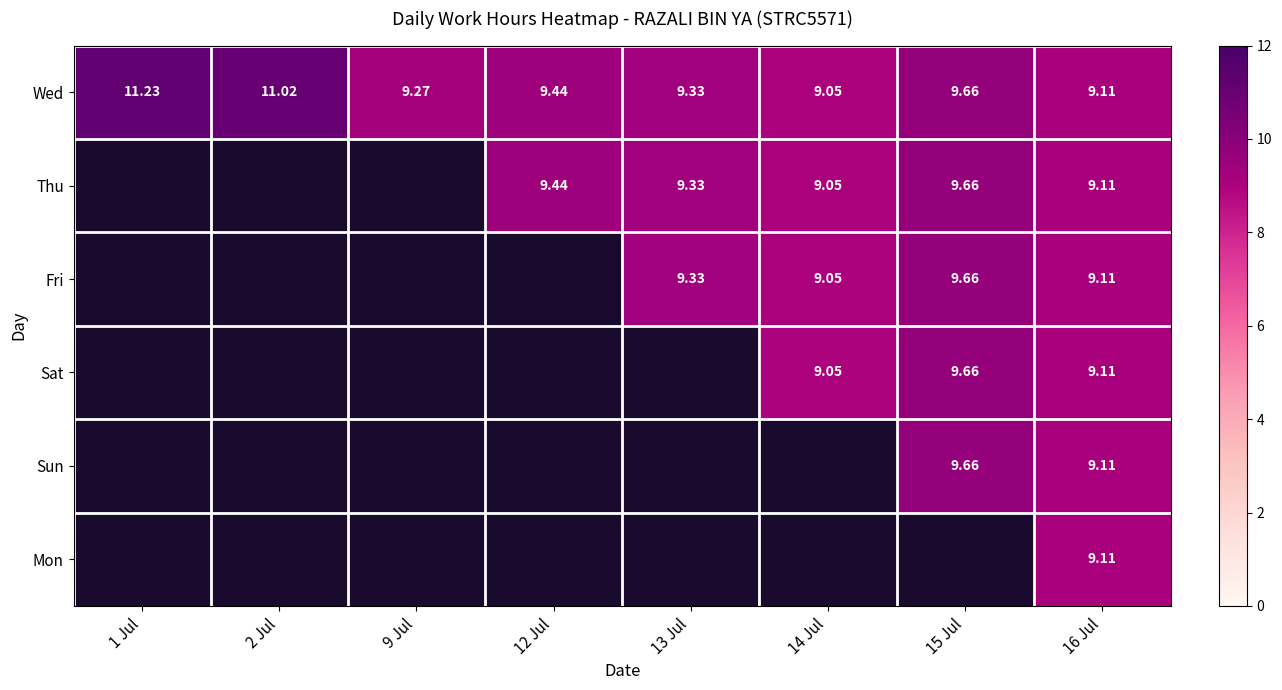

List the labels in order of Wed value, smallest first.

14 Jul, 16 Jul, 9 Jul, 13 Jul, 12 Jul, 15 Jul, 2 Jul, 1 Jul